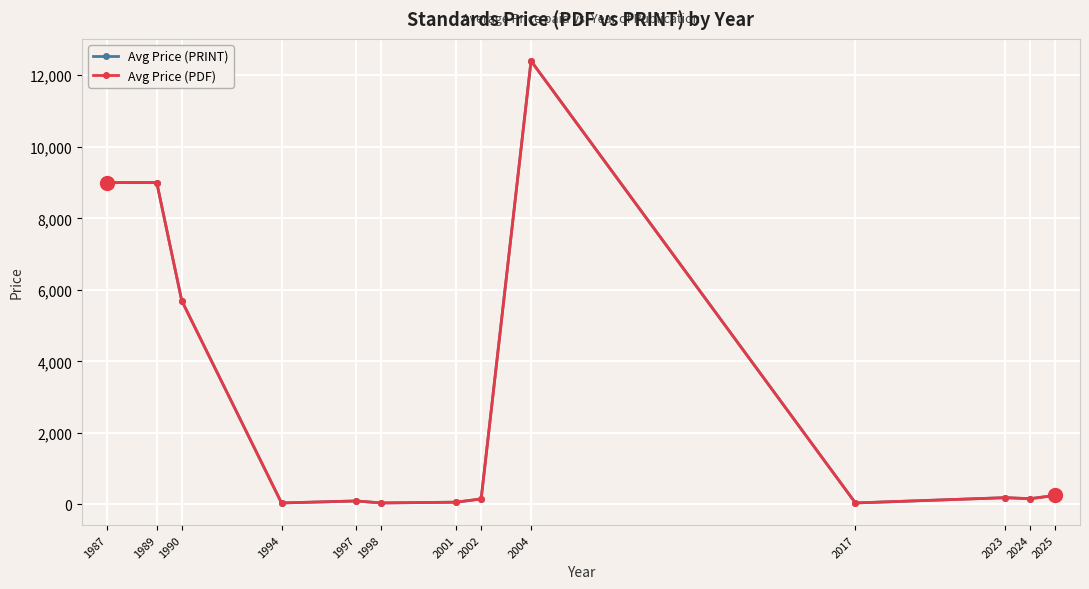

How many lines are shown in the chart?

2